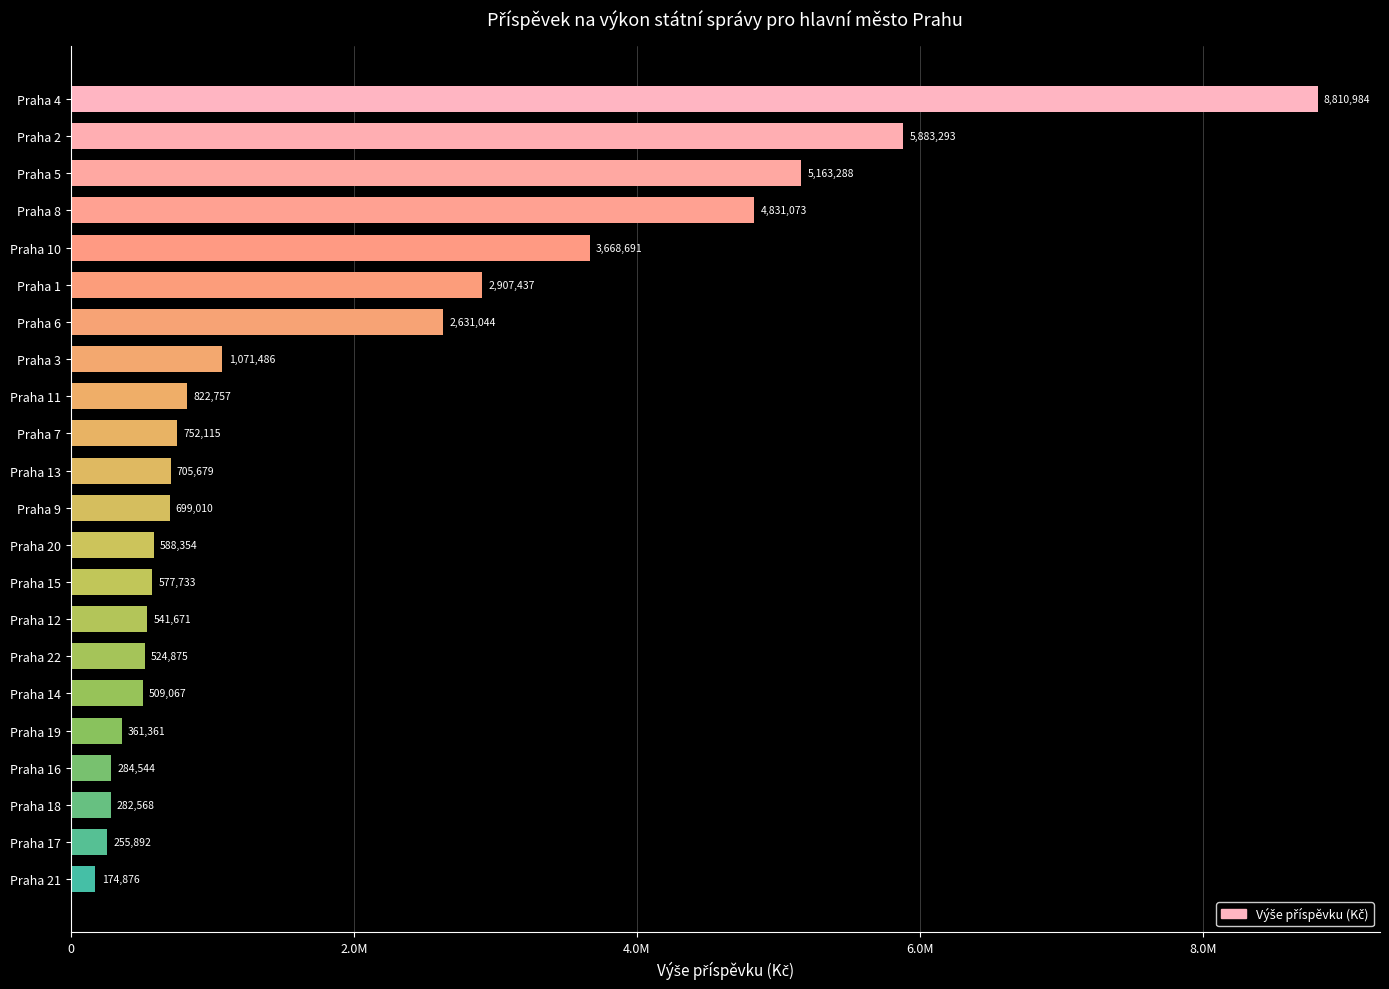

Does the chart contain any negative values?

No